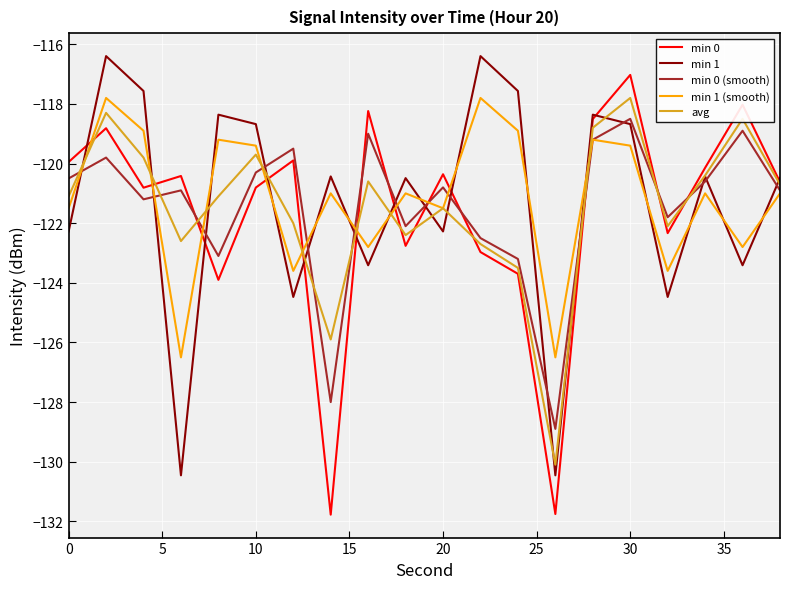

What is the maximum value for min 1 (smooth)?

-117.8